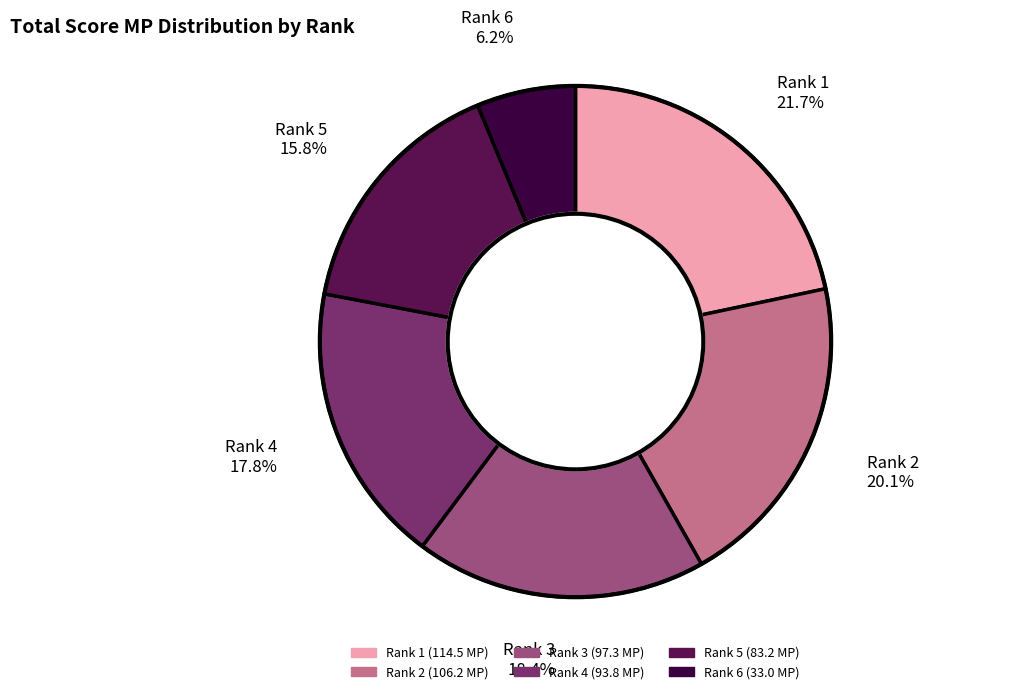

How many segments does this pie chart have?

6